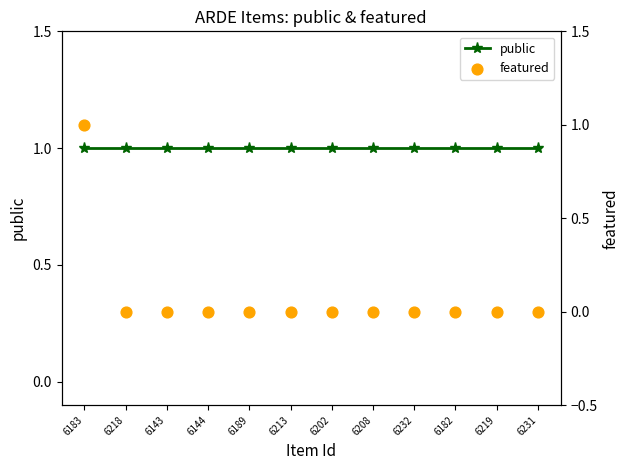

Which series has the widest spread of Y values?

featured